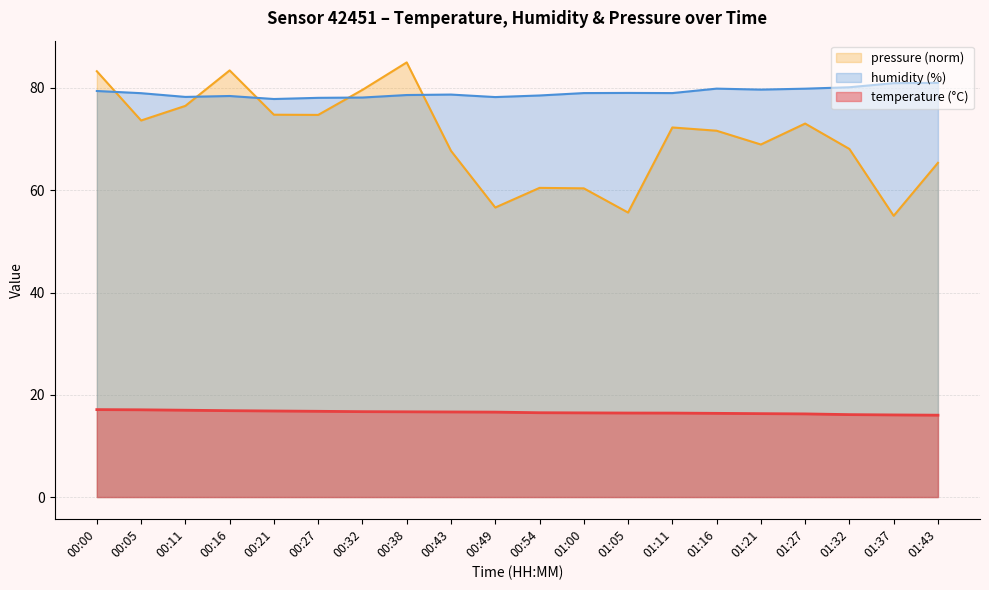

Reading left to right, transcribe all the data shown in this chart.

temperature: 17.1	17.1	17.0	16.9	16.8	16.8	16.7	16.7	16.6	16.6	16.5	16.5	16.4	16.4	16.4	16.3	16.3	16.1	16.1	16.0
humidity: 79.4	79.0	78.2	78.4	77.8	78.1	78.1	78.6	78.7	78.2	78.5	79.0	79.0	79.0	79.9	79.7	79.9	80.1	80.9	81.0
pressure_norm: 83.3	73.6	76.5	83.4	74.8	74.7	79.6	85.0	67.7	56.6	60.5	60.4	55.6	72.3	71.6	68.9	73.0	68.1	55.0	65.4